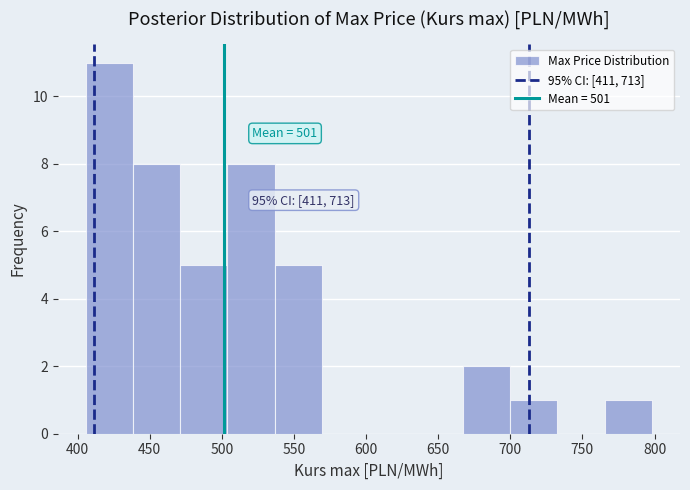

Over which range of the x-axis is the bar tallest?

405 to 440